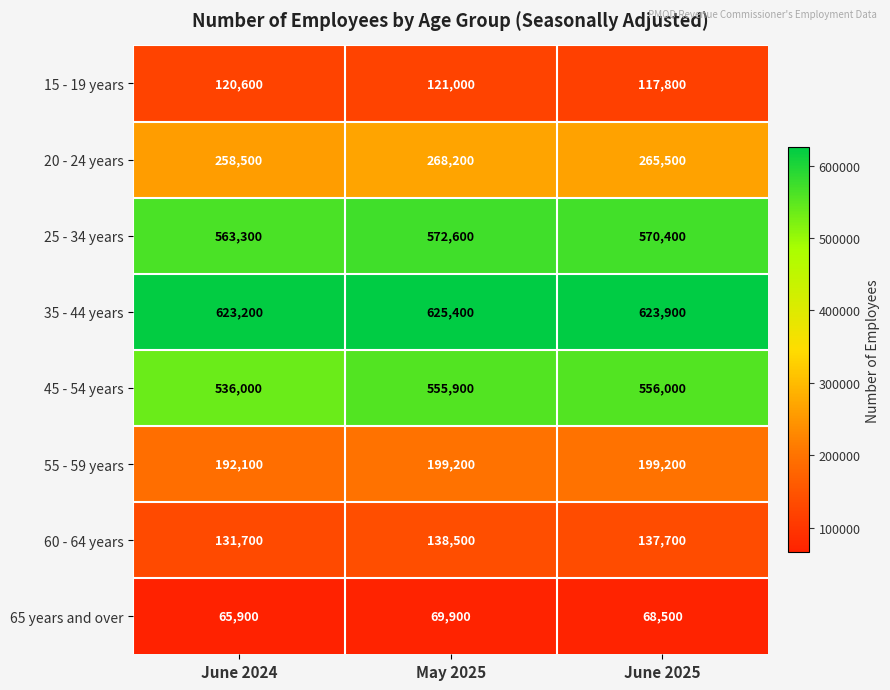

Which series changed the most between June 2024 and June 2025?

45 - 54 years